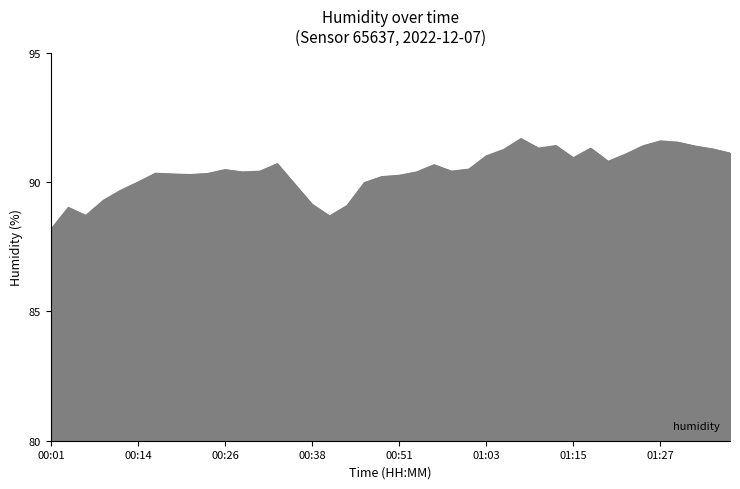

What is the minimum value shown in the chart?

88.2